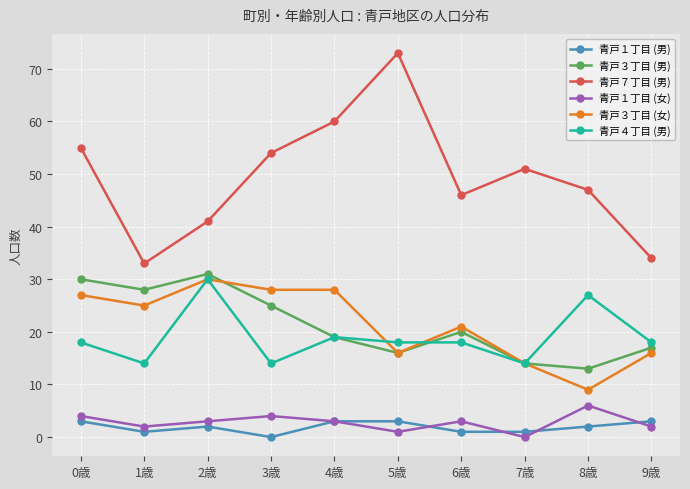

Which series has the largest range (max minus min)?

青戸７丁目 (男)